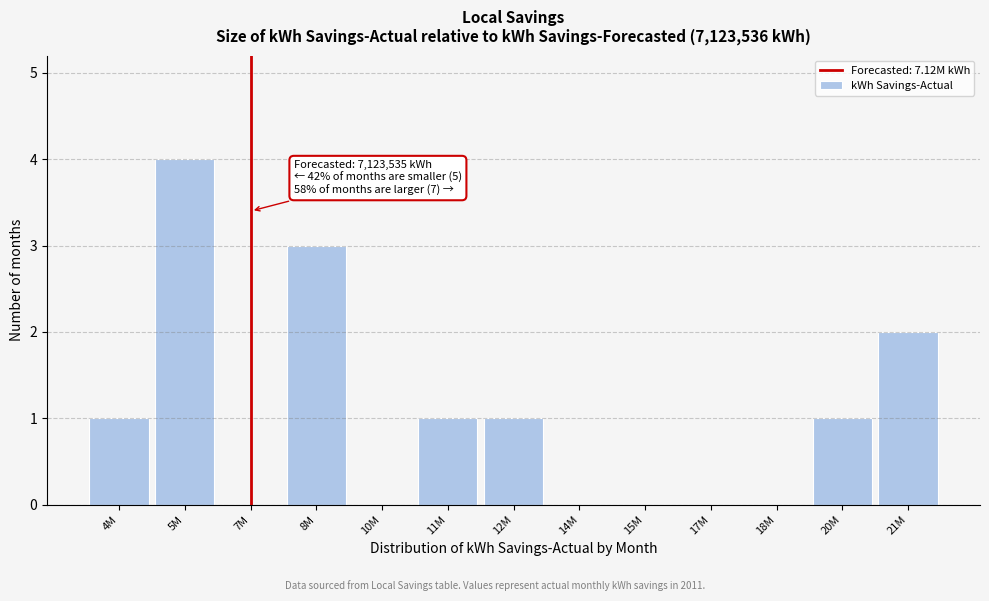

Reading left to right, list all the values displayed in this chart.

4M=1	5M=4	7M=0	8M=3	10M=0	11M=1	12M=1	14M=0	15M=0	17M=0	18M=0	20M=1	21M=2